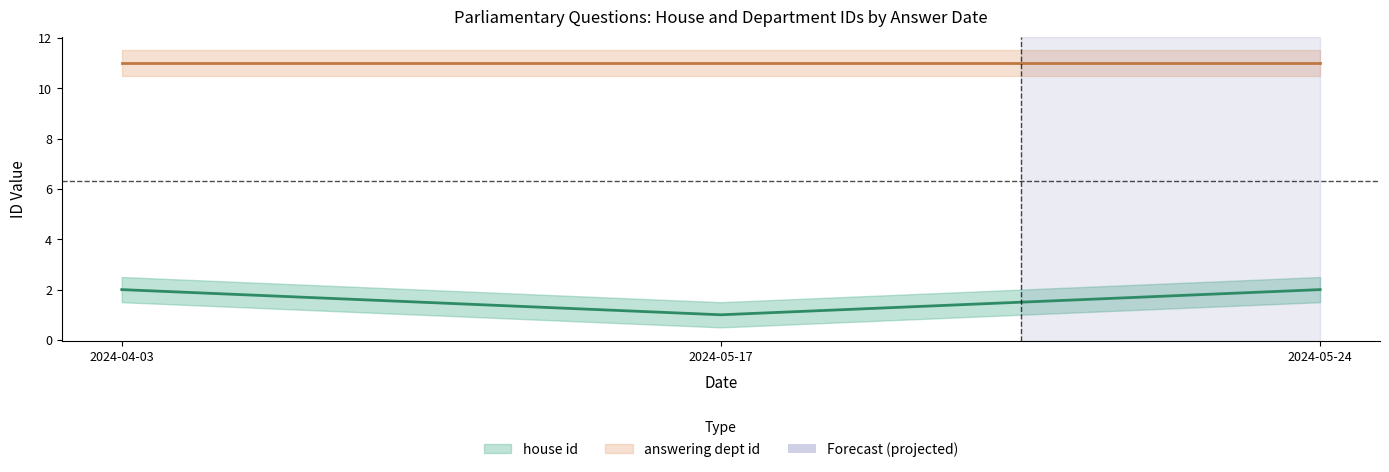

Read the value at 2024-04-03.

2